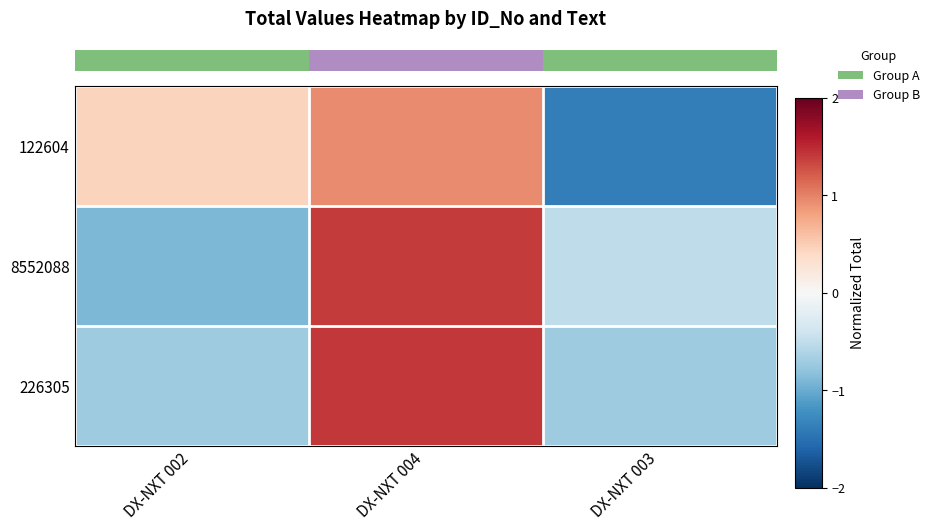

What is the maximum value shown in the chart?

1.4